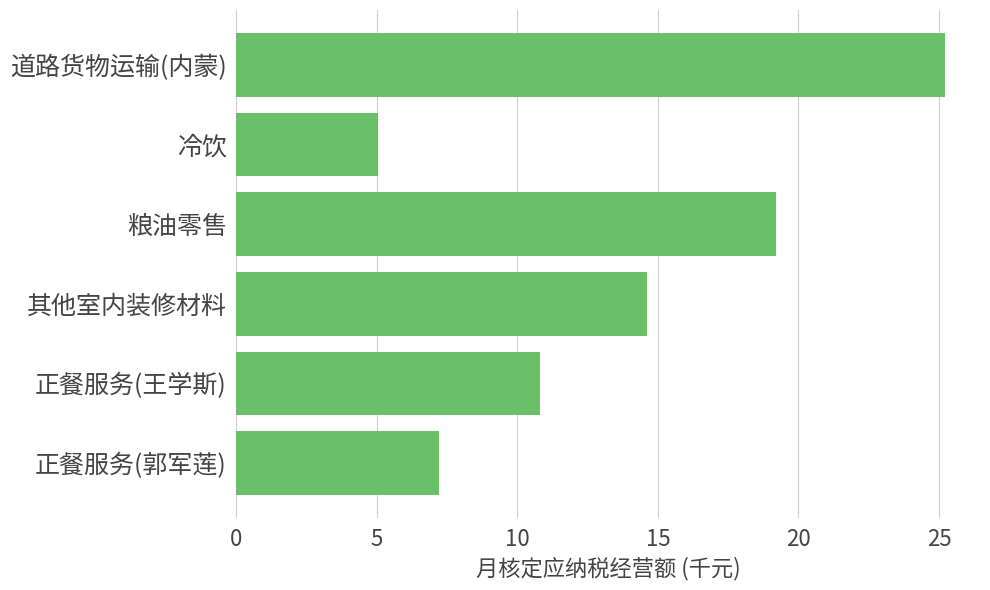

What is the difference between the values at 冷饮 and 正餐服务(王学斯)?

5.8